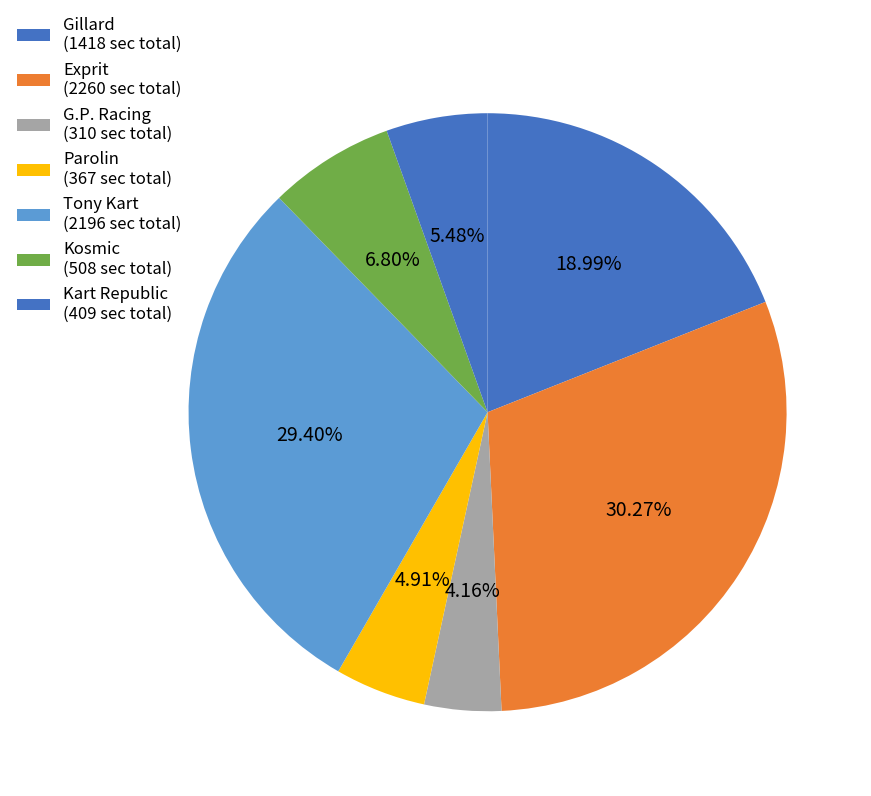

How many slices are in this pie chart?

7